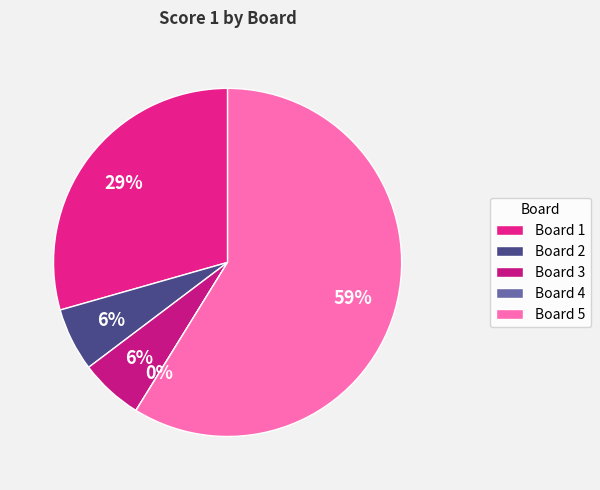

To the nearest percent, what is the difference between the Board 3 and Board 1 slice percentages?

24%